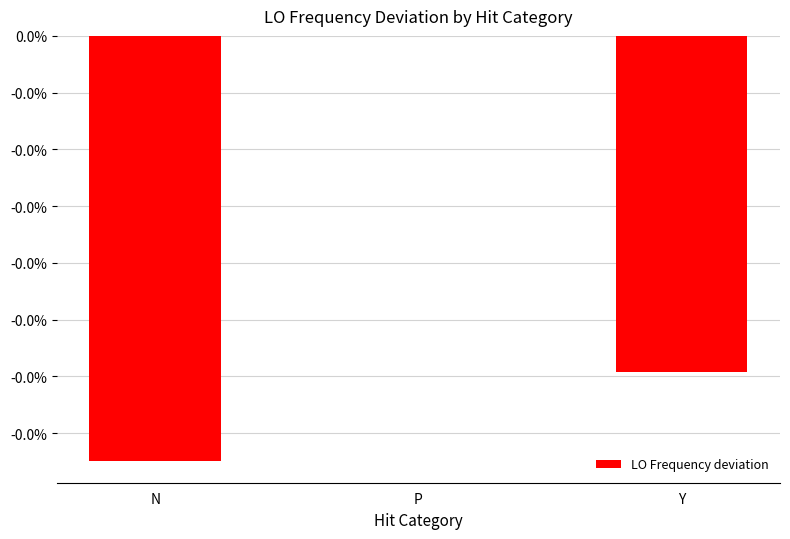

Are the bars horizontal?

No